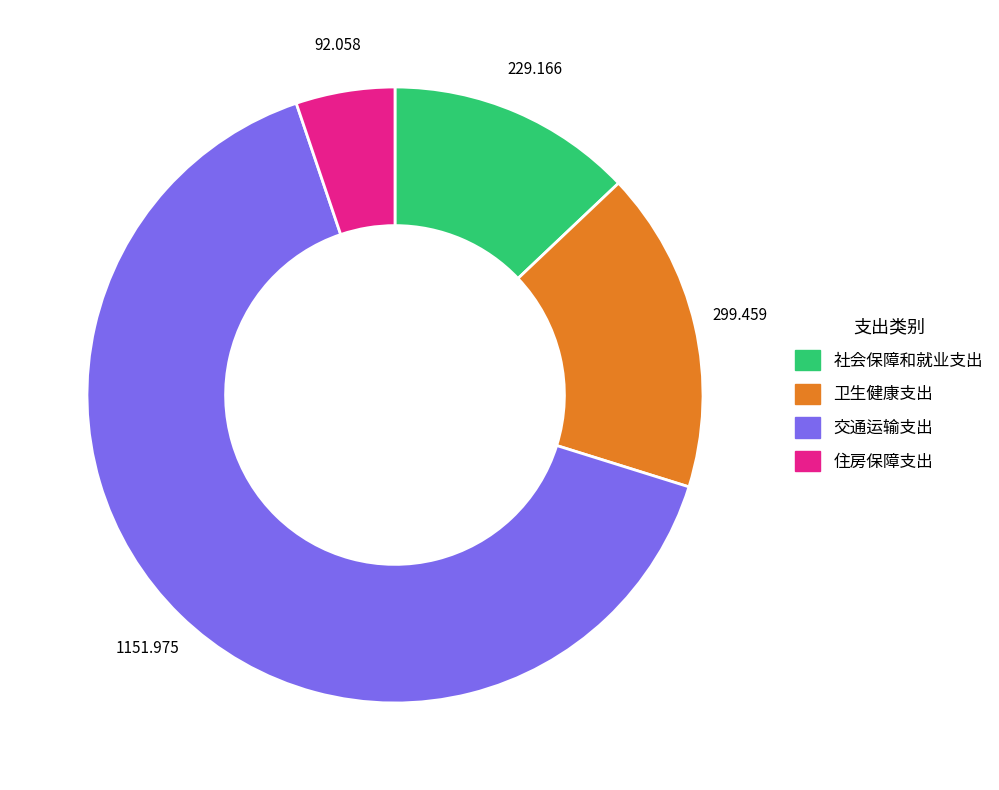

Which has a higher value, 卫生健康支出 or 交通运输支出?

交通运输支出